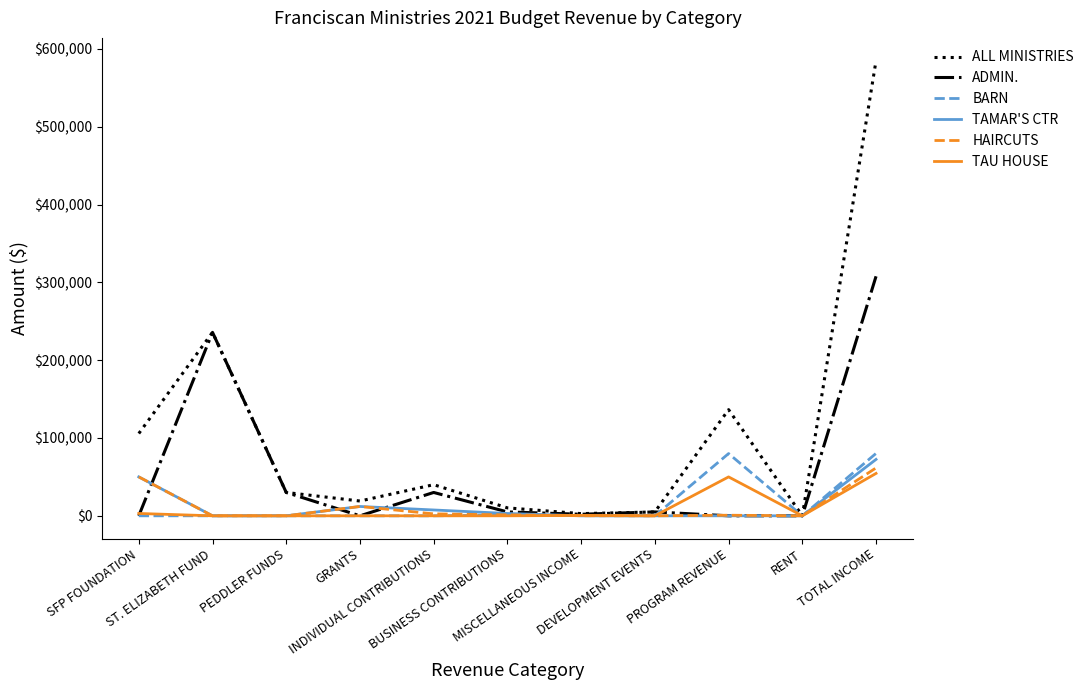

Which series has the largest range (max minus min)?

ALL MINISTRIES